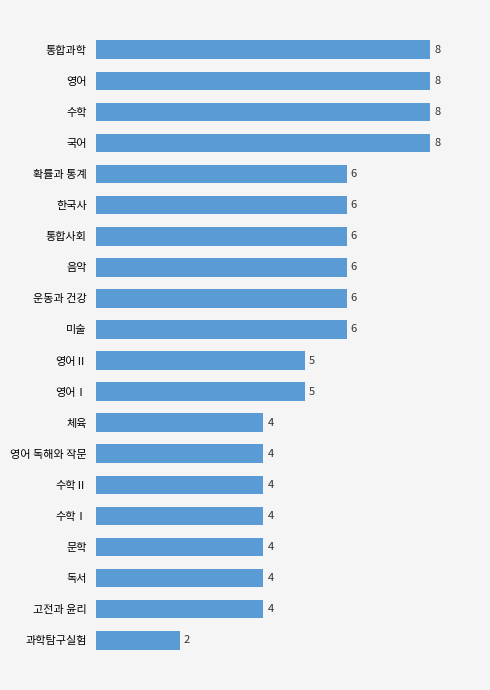

What is the sum of the values at 고전과 윤리 and 음악?

10